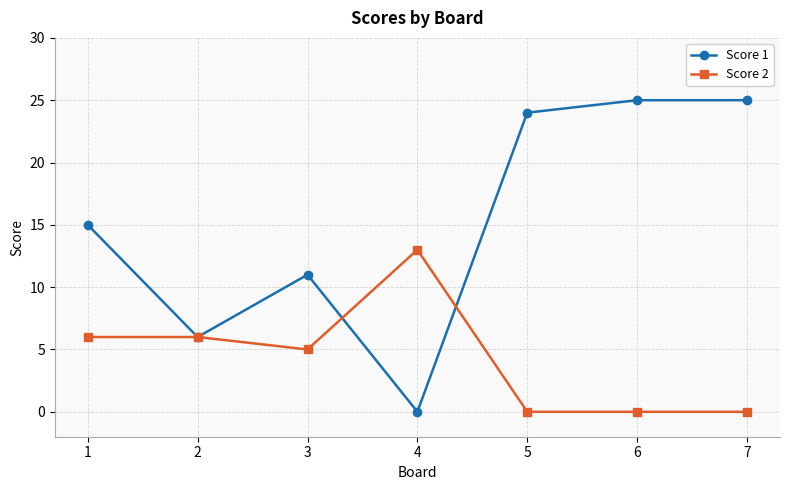

Reading left to right, what are all the values shown in this chart?

Score 1: 1=15	2=6	3=11	4=0	5=24	6=25	7=25
Score 2: 1=6	2=6	3=5	4=13	5=0	6=0	7=0